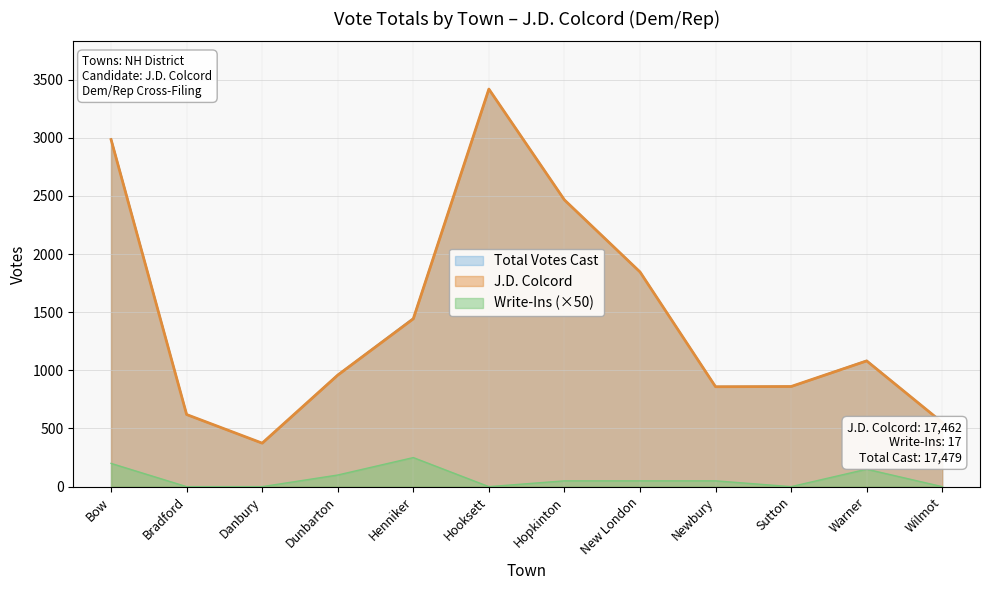

How many data points in Total Votes Cast are above 1084?

5